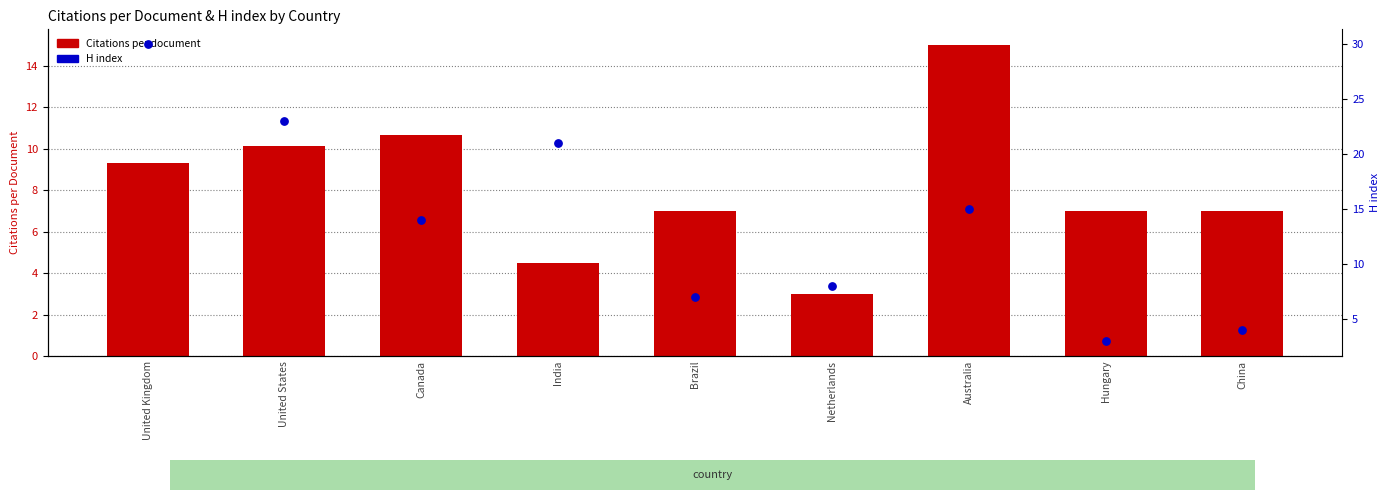

What are all the series names shown in the legend?

Citations per document, H index